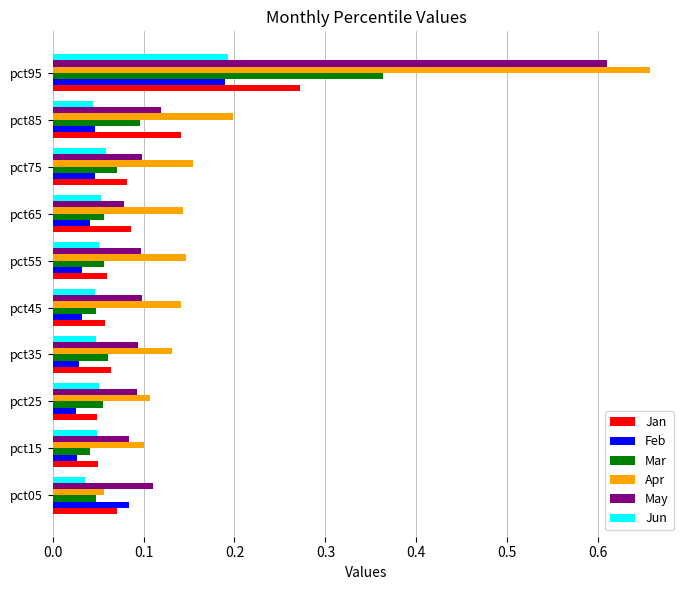

Which series has the largest range (max minus min)?

Apr